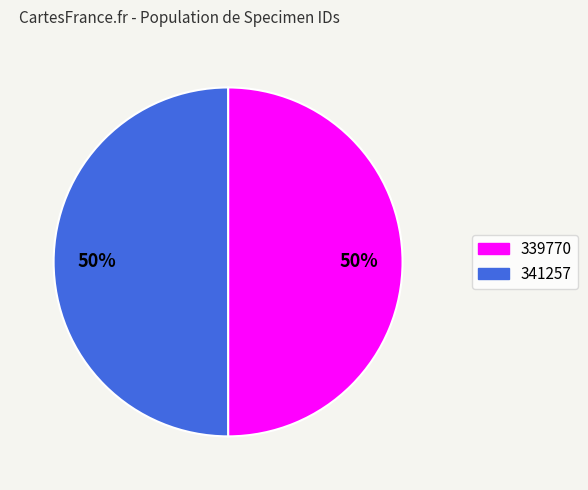

How many segments does this pie chart have?

2